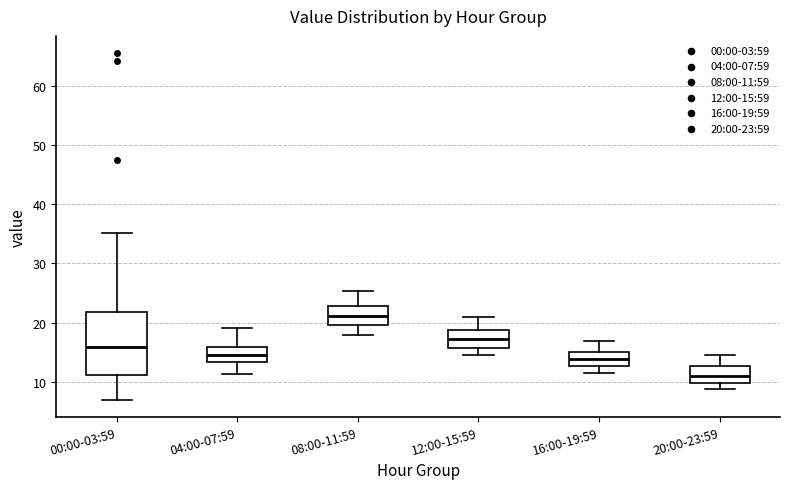

Reading left to right, read every box against the y-axis: the position of its median line, the range the box covers, and the ends of its whiskers. The values are not printed on the chart, so give them approximately, as read against the axis.

00:00-03:59: median 16, box 11 to 22, whiskers 7 to 35
04:00-07:59: median 15, box 13 to 16, whiskers 11 to 19
08:00-11:59: median 21, box 20 to 23, whiskers 18 to 25
12:00-15:59: median 17, box 16 to 19, whiskers 15 to 21
16:00-19:59: median 14, box 13 to 15, whiskers 12 to 17
20:00-23:59: median 11, box 10 to 13, whiskers 9 to 15